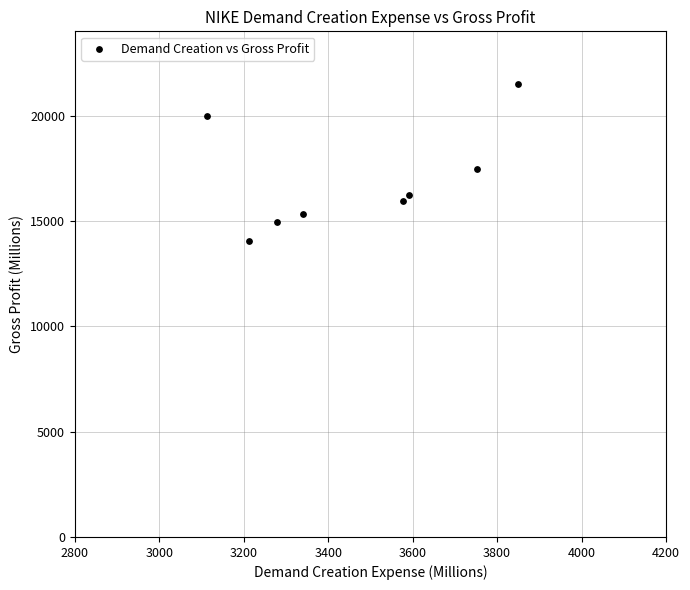

What is the average X value?

3465